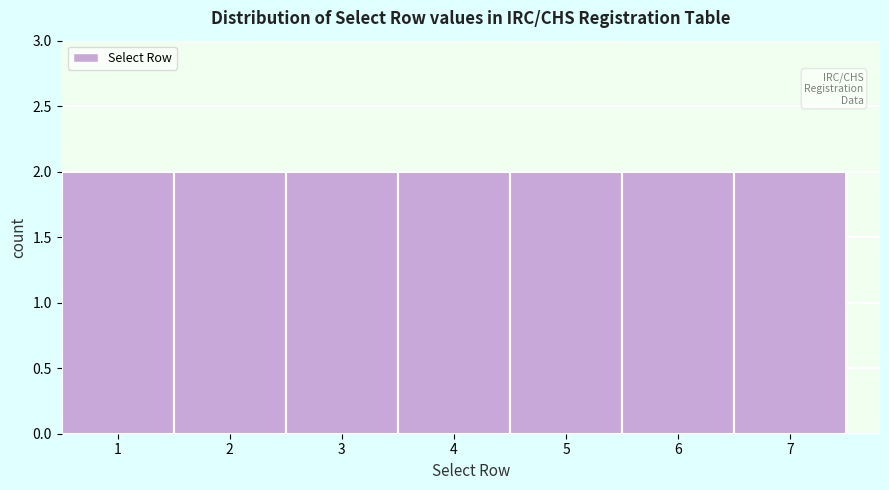

Reading left to right, transcribe this chart: for each bar, give the range it covers on the x-axis and its height. The values are not printed on the chart, so give them approximately, as read against the axis.

0.5 to 1.5: 2
1.5 to 2.5: 2
2.5 to 3.5: 2
3.5 to 4.5: 2
4.5 to 5.5: 2
5.5 to 6.5: 2
6.5 to 7.5: 2